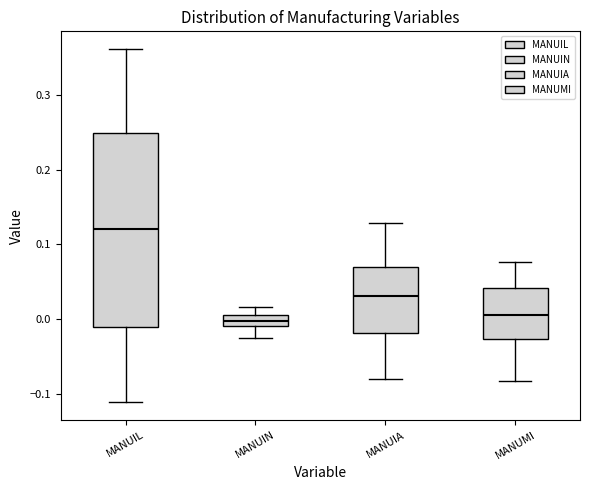

Where is the lower edge of the box for MANUMI on the y-axis? The values are not printed on the chart, so give them approximately, as read against the axis.

-0.03